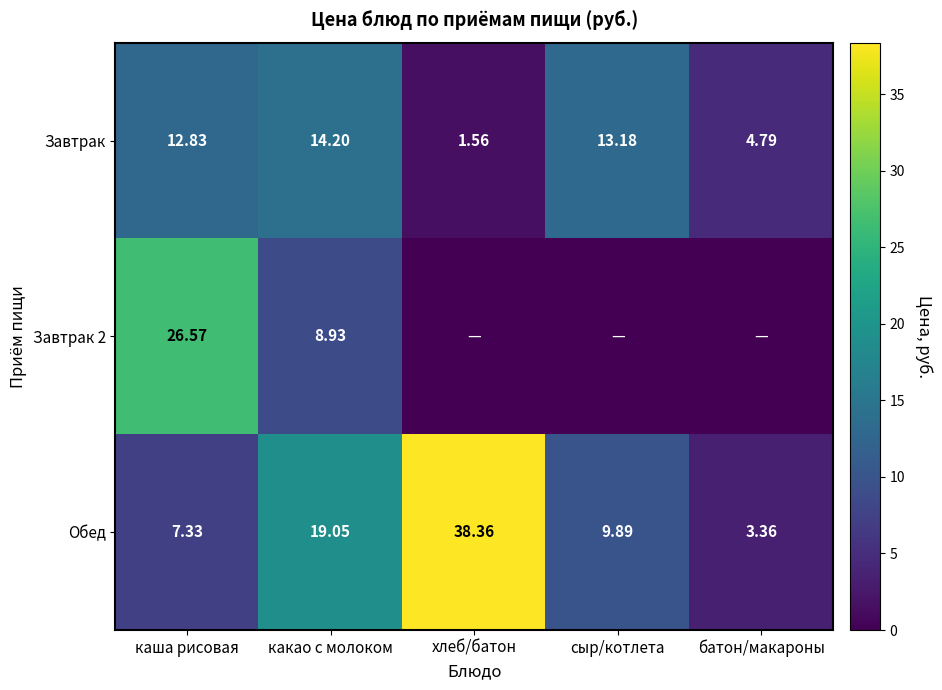

Rank the categories by Обед value from lowest to highest.

батон/макароны, каша рисовая, сыр/котлета, какао с молоком, хлеб/батон